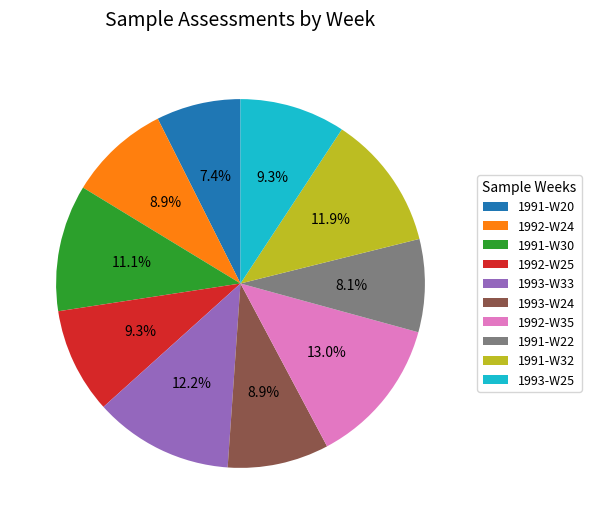

Does any single category account for the majority?

No